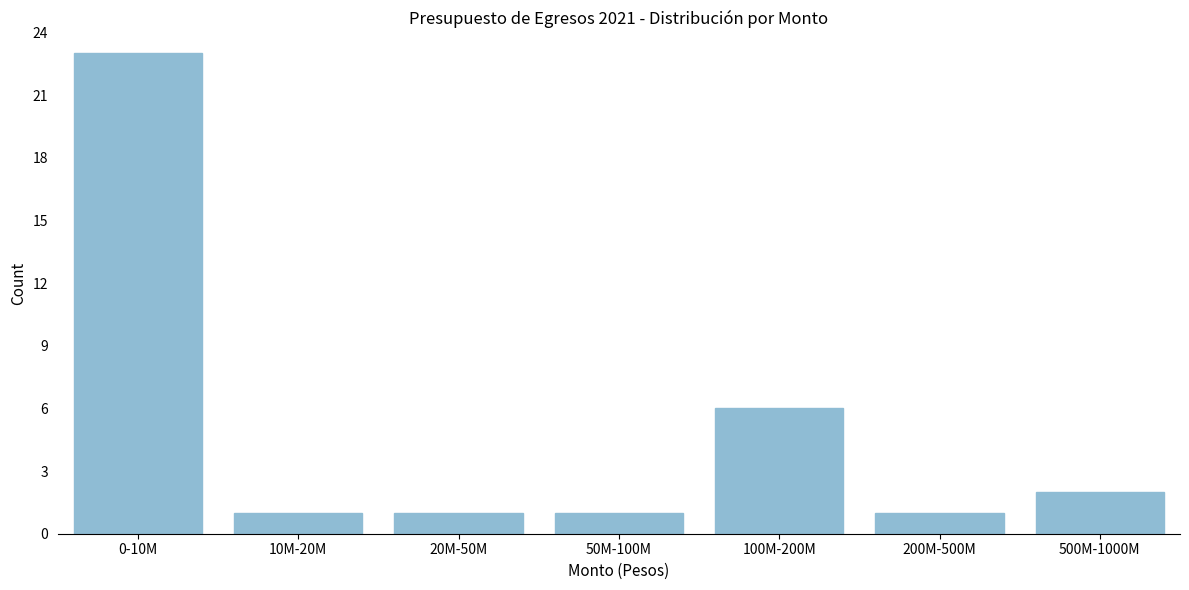

Reading left to right, transcribe all the data shown in this chart.

0-10M=23	10M-20M=1	20M-50M=1	50M-100M=1	100M-200M=6	200M-500M=1	500M-1000M=2